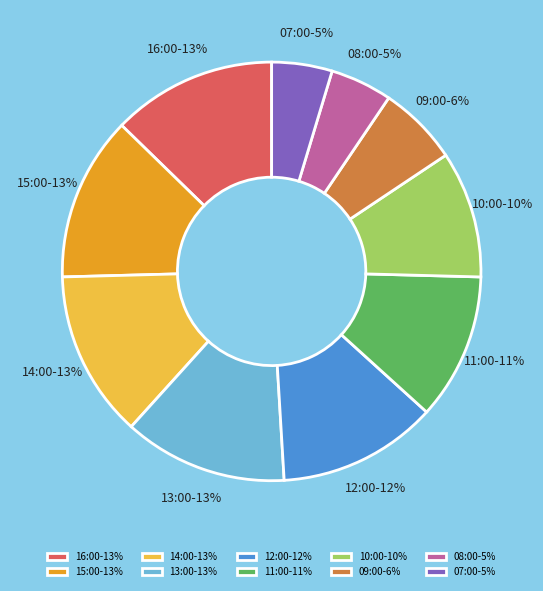

Is 11:00 the majority of the pie?

No